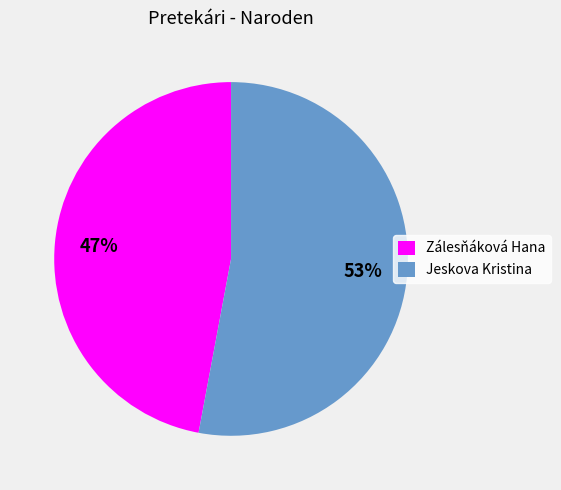

To the nearest percent, what is the difference between the largest and smallest slice percentages?

6%